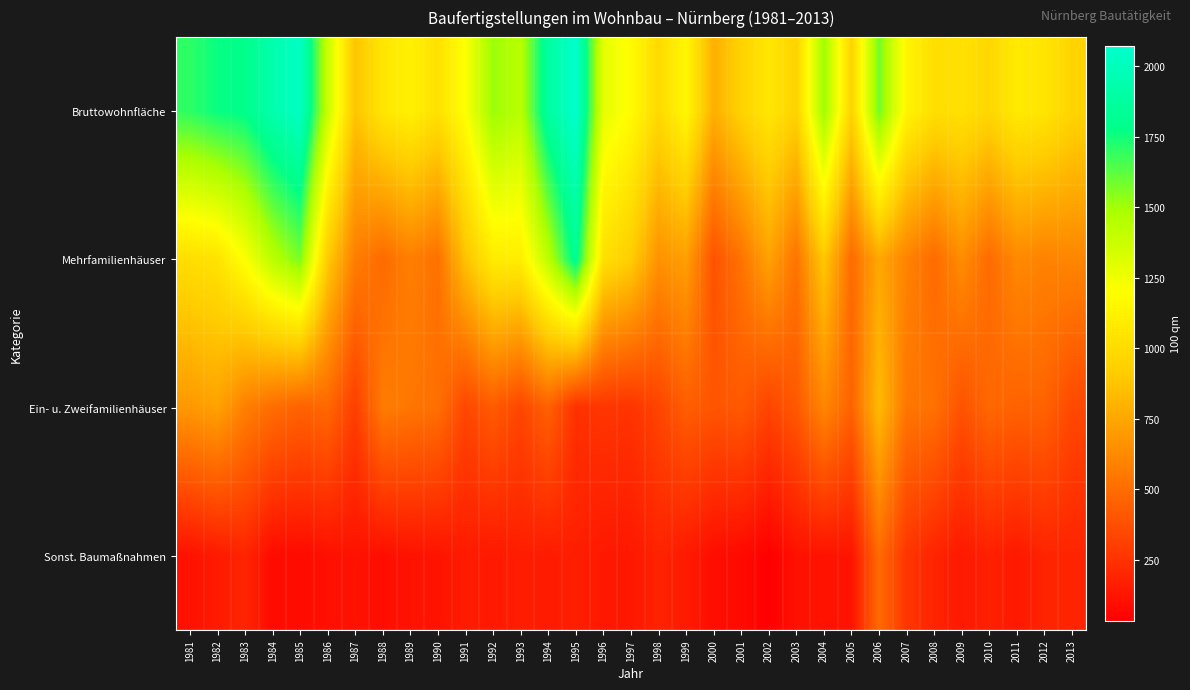

What is the difference between the highest and lowest values at 1982?

1618